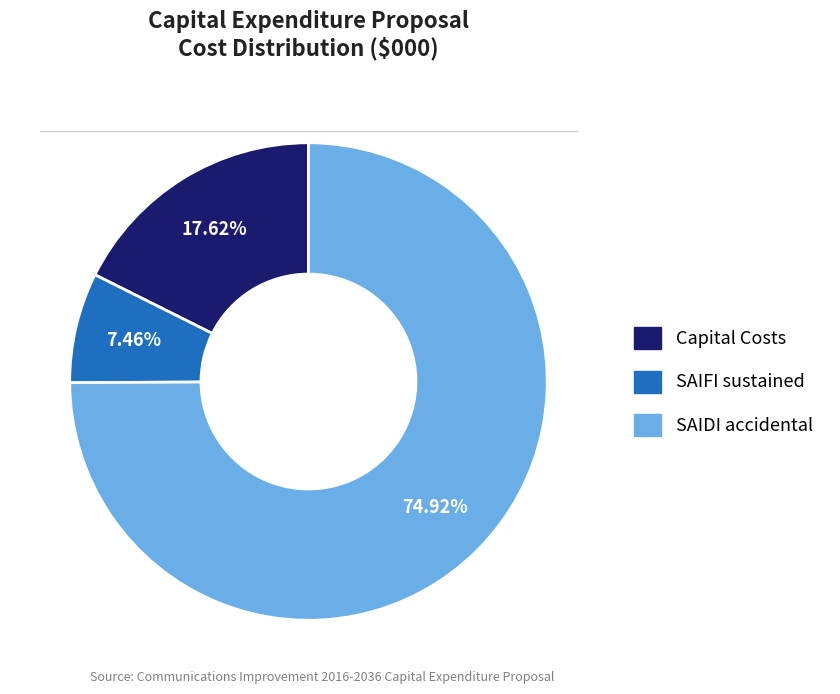

Is there a majority slice in this chart?

Yes